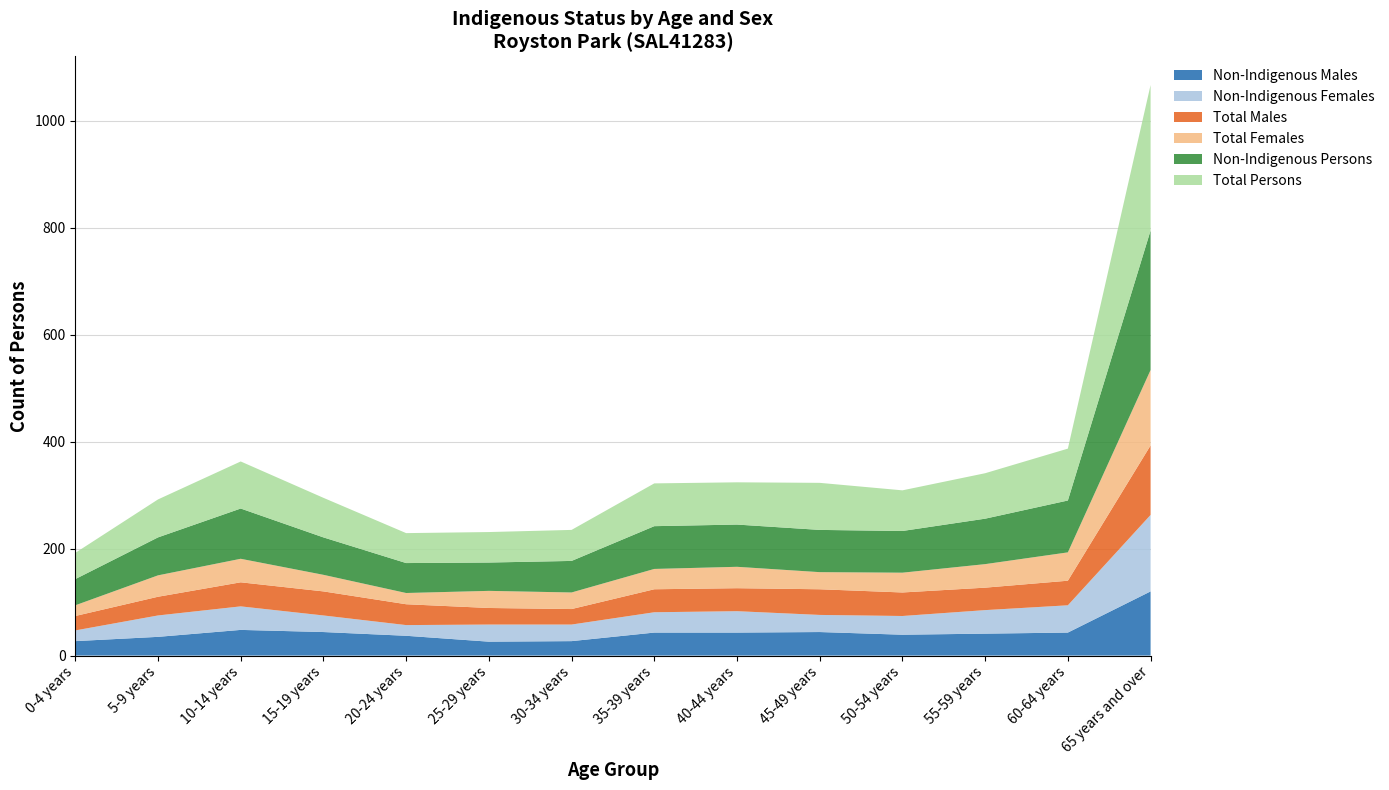

Reading right to left, what are all the values shown in this chart?

Non-Indigenous Males: 65 years and over=120	60-64 years=43	55-59 years=41	50-54 years=39	45-49 years=44	40-44 years=43	35-39 years=43	30-34 years=27	25-29 years=26	20-24 years=37	15-19 years=44	10-14 years=48	5-9 years=35	0-4 years=27
Non-Indigenous Females: 65 years and over=143	60-64 years=51	55-59 years=44	50-54 years=35	45-49 years=32	40-44 years=40	35-39 years=38	30-34 years=31	25-29 years=32	20-24 years=20	15-19 years=31	10-14 years=44	5-9 years=40	0-4 years=20
Total Males: 65 years and over=130	60-64 years=46	55-59 years=42	50-54 years=44	45-49 years=48	40-44 years=43	35-39 years=43	30-34 years=29	25-29 years=31	20-24 years=39	15-19 years=45	10-14 years=45	5-9 years=35	0-4 years=27
Total Females: 65 years and over=141	60-64 years=53	55-59 years=44	50-54 years=37	45-49 years=32	40-44 years=40	35-39 years=38	30-34 years=31	25-29 years=32	20-24 years=21	15-19 years=31	10-14 years=44	5-9 years=40	0-4 years=20
Non-Indigenous Persons: 65 years and over=261	60-64 years=97	55-59 years=85	50-54 years=78	45-49 years=79	40-44 years=79	35-39 years=80	30-34 years=59	25-29 years=53	20-24 years=56	15-19 years=70	10-14 years=94	5-9 years=71	0-4 years=49
Total Persons: 65 years and over=272	60-64 years=97	55-59 years=85	50-54 years=76	45-49 years=88	40-44 years=79	35-39 years=80	30-34 years=58	25-29 years=57	20-24 years=56	15-19 years=74	10-14 years=88	5-9 years=71	0-4 years=49